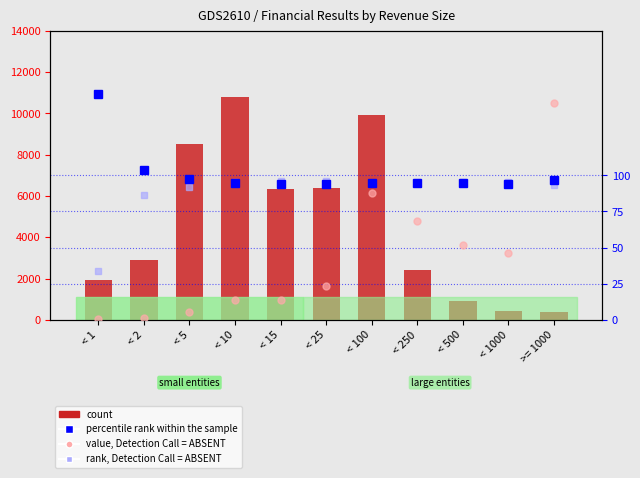

Reading right to left, extract all data points from this chart.

count: >= 1000=366.0	< 1000=444.0	< 500=897.0	< 250=2421.0	< 100=9926.0	< 25=6394.0	< 15=6349.0	< 10=10795.0	< 5=8513.0	< 2=2876.0	< 1=1907.0
percentile rank within the sample: >= 1000=96.6	< 1000=94.3	< 500=94.9	< 250=94.9	< 100=95.0	< 25=94.3	< 15=94.0	< 10=94.6	< 5=97.7	< 2=103.8	< 1=156.5
value, Detection Call = ABSENT: >= 1000=150.0	< 1000=46.1	< 500=51.5	< 250=68.6	< 100=87.9	< 25=23.1	< 15=13.9	< 10=13.7	< 5=5.3	< 2=1.2	< 1=0.5
rank, Detection Call = ABSENT: >= 1000=93.4	< 1000=95.7	< 500=95.1	< 250=95.1	< 100=95.0	< 25=95.8	< 15=96.0	< 10=95.4	< 5=92.3	< 2=86.2	< 1=33.5